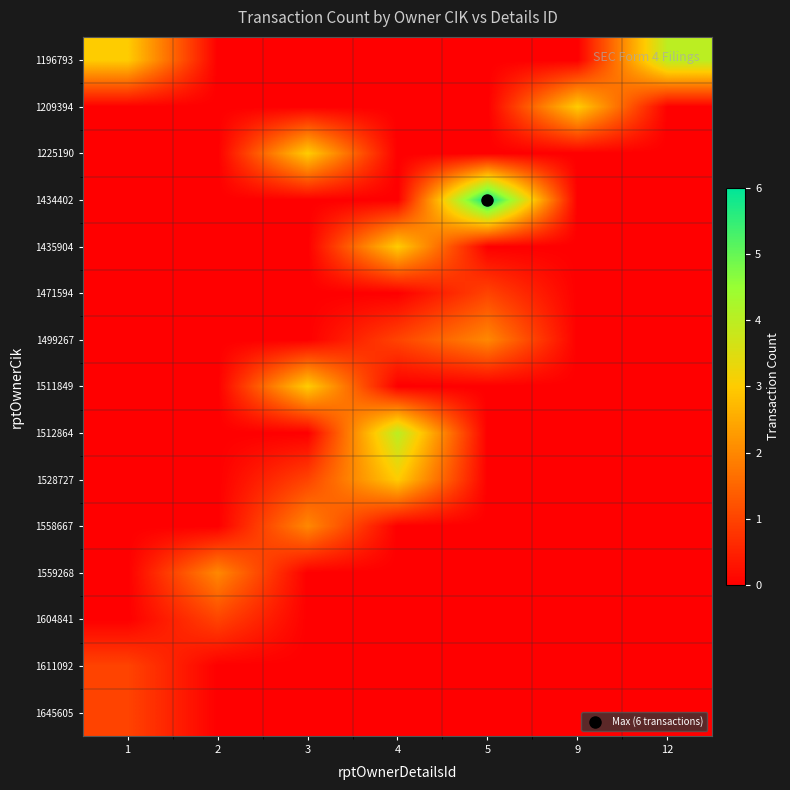

How many series are shown in this chart?

15